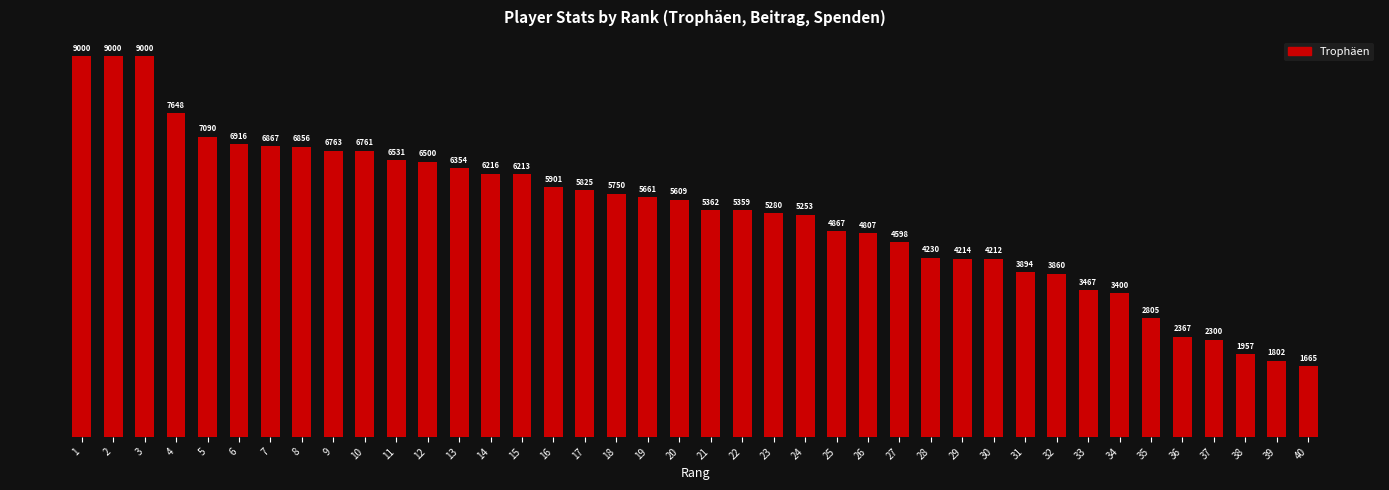

The value at 38 is 1957. True or false?

True